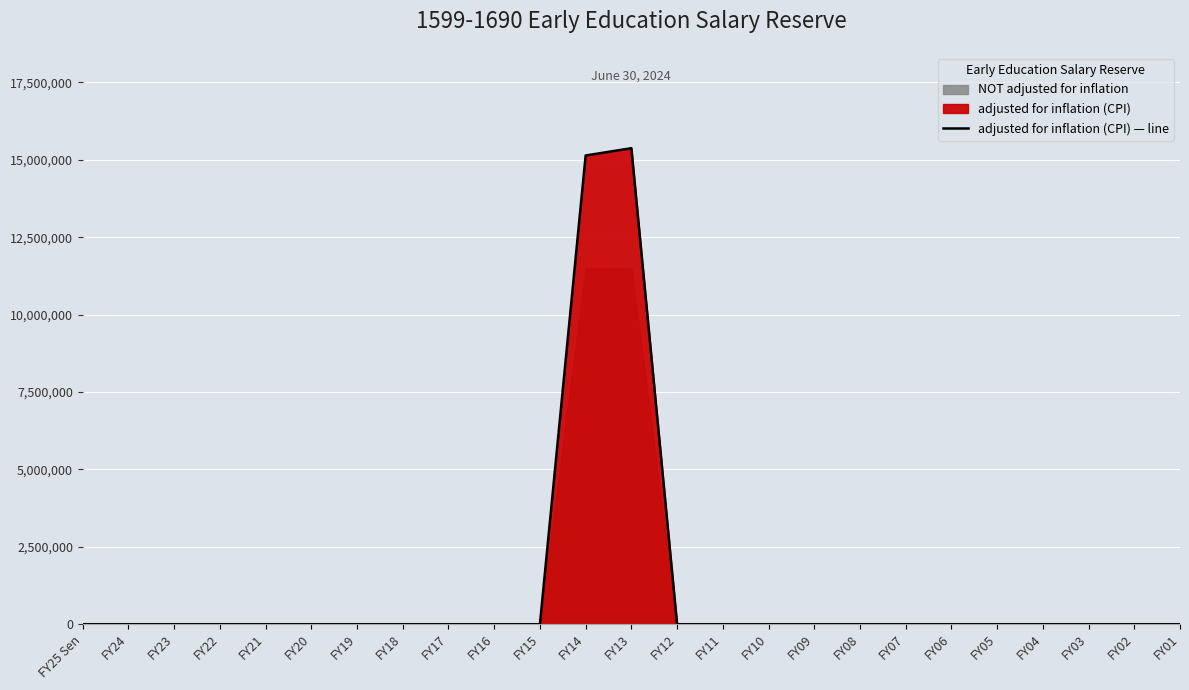

What is the difference between the second highest and second lowest values?

15141589